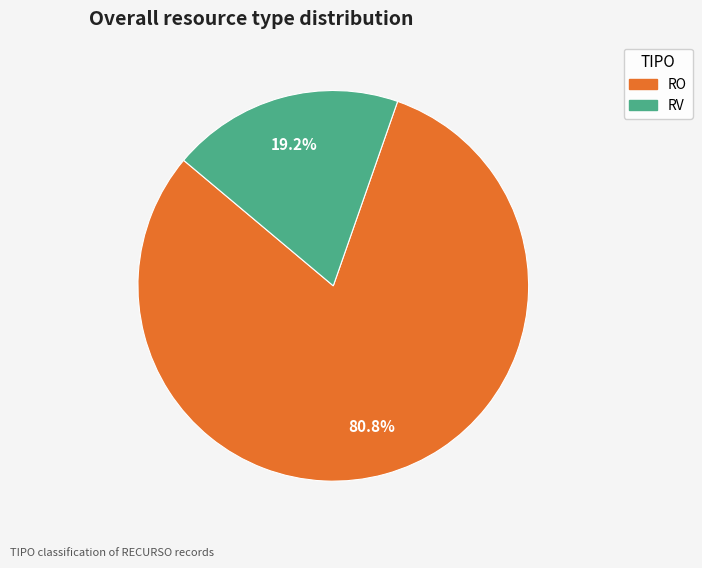

Is it true that RV is 19% of the pie?

True